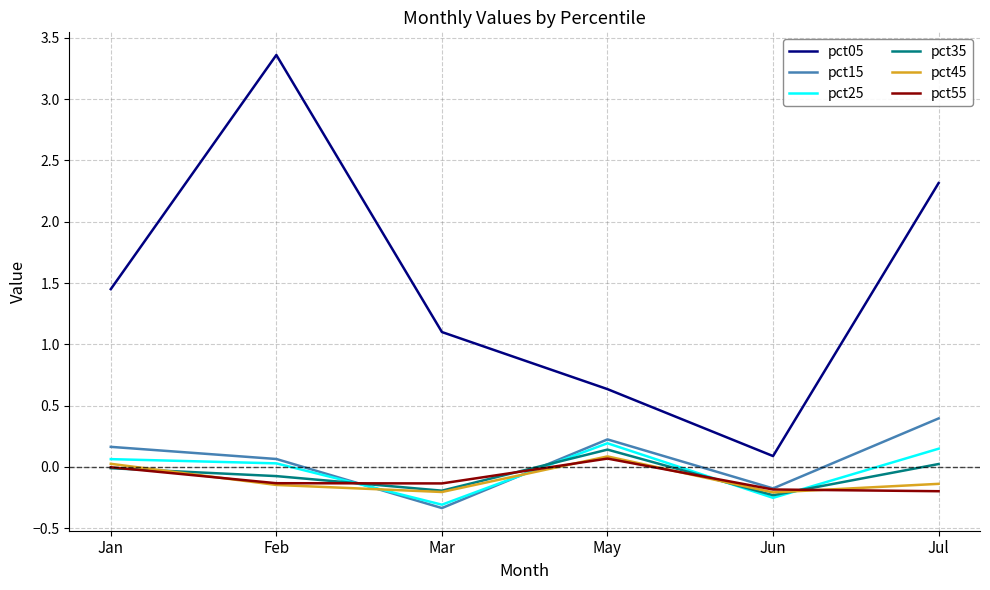

True or false: pct15 has a value of 0.7 at Jul.

False